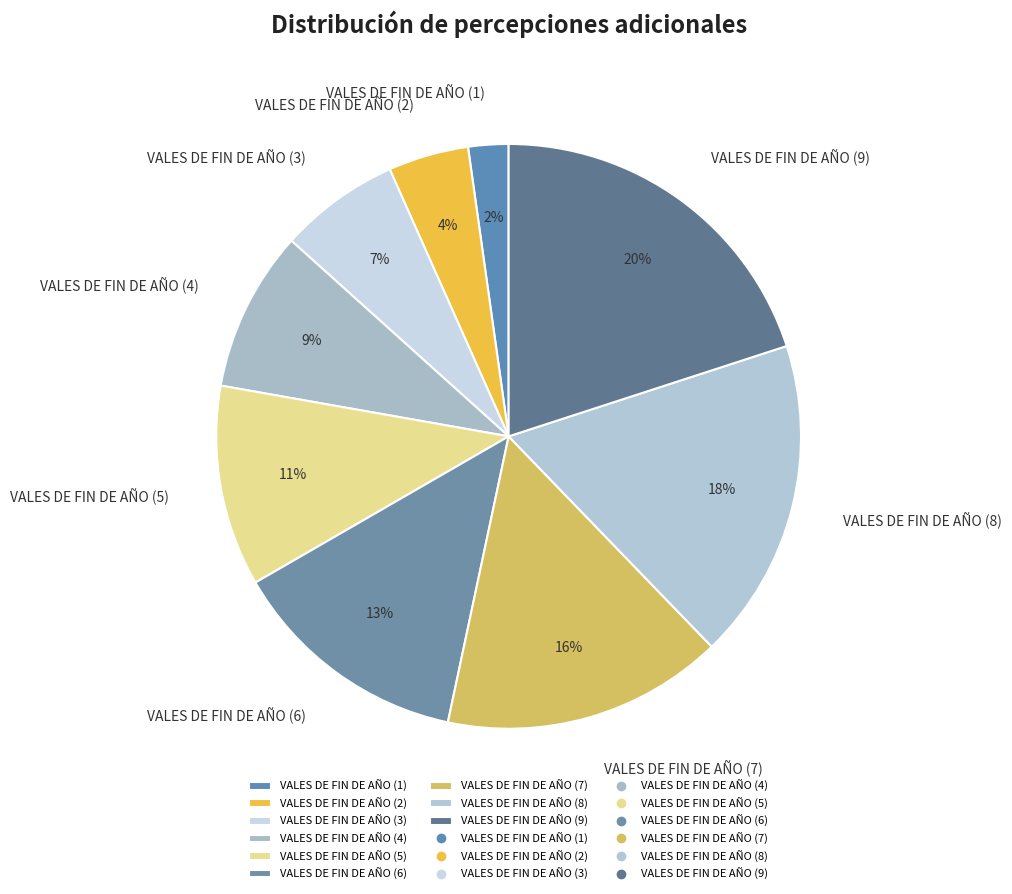

Which slice is the largest?

VALES DE FIN DE AÑO (9)